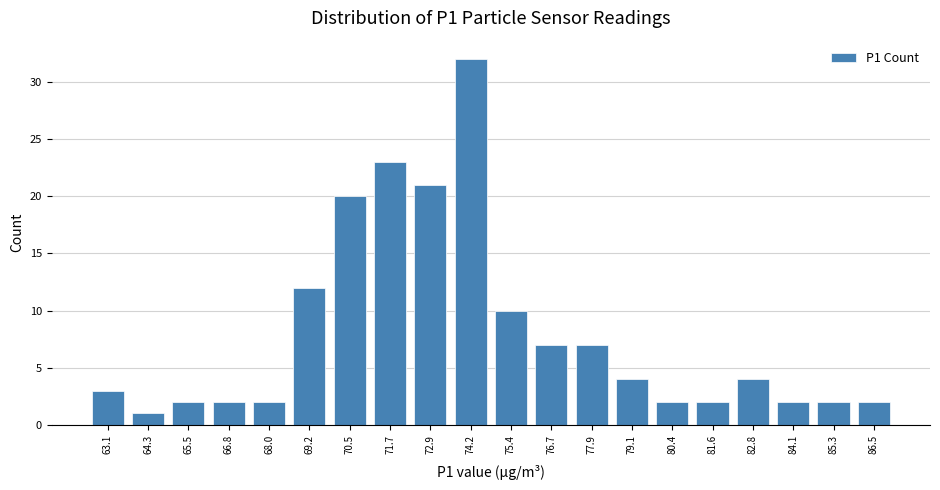

Reading left to right, list every bar in this chart as the range it spans on the x-axis followed by its height. Neither the bar edges nor the heights are printed on the chart, so give them approximately, as read against the axes.

62.4 to 63.6: 3
63.6 to 65.0: 1
65.0 to 66.2: 2
66.2 to 67.4: 2
67.4 to 68.6: 2
68.6 to 69.8: 12
69.8 to 71.0: 20
71.0 to 72.4: 23
72.4 to 73.6: 21
73.6 to 74.8: 32
74.8 to 76.0: 10
76.0 to 77.2: 7
77.2 to 78.6: 7
78.6 to 79.8: 4
79.8 to 81.0: 2
81.0 to 82.2: 2
82.2 to 83.4: 4
83.4 to 84.6: 2
84.6 to 86.0: 2
86.0 to 87.2: 2